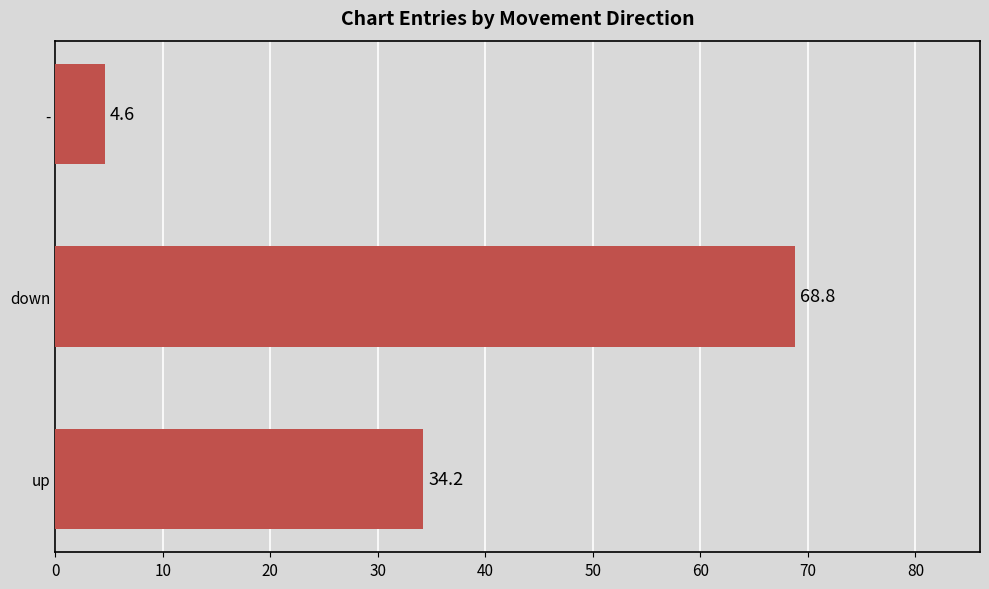

How many bars are there in total?

3